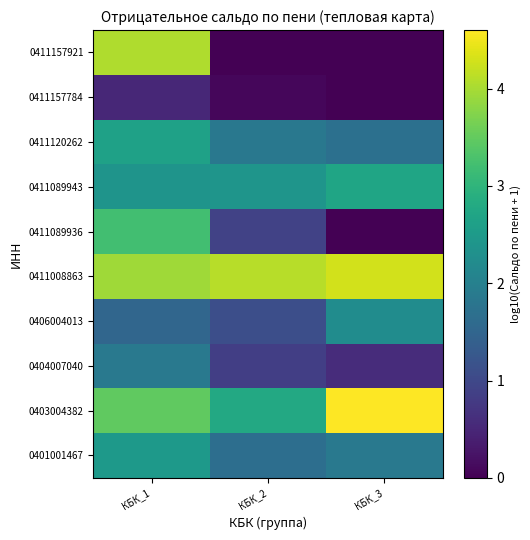

At which category does the chart reach its minimum across all series?

КБК_3